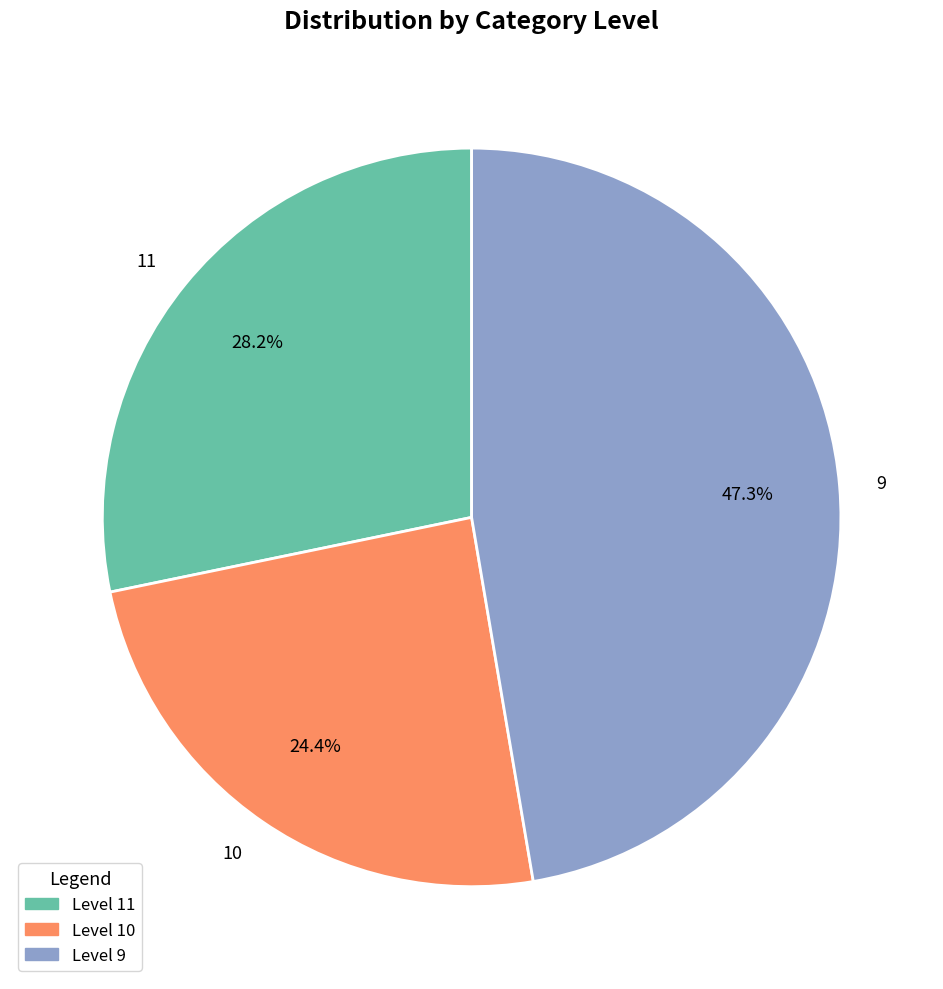

Which category has the smallest portion of the pie?

Level 10